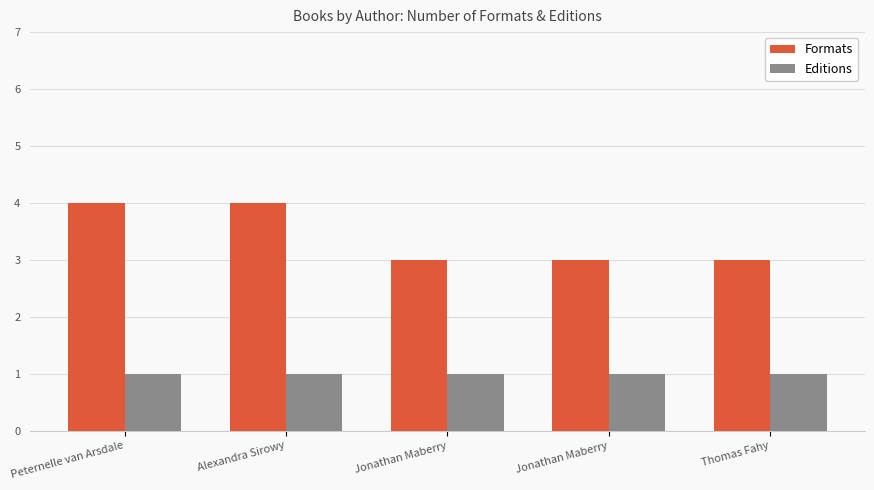

List the series in order of their overall mean, lowest first.

Editions, Formats